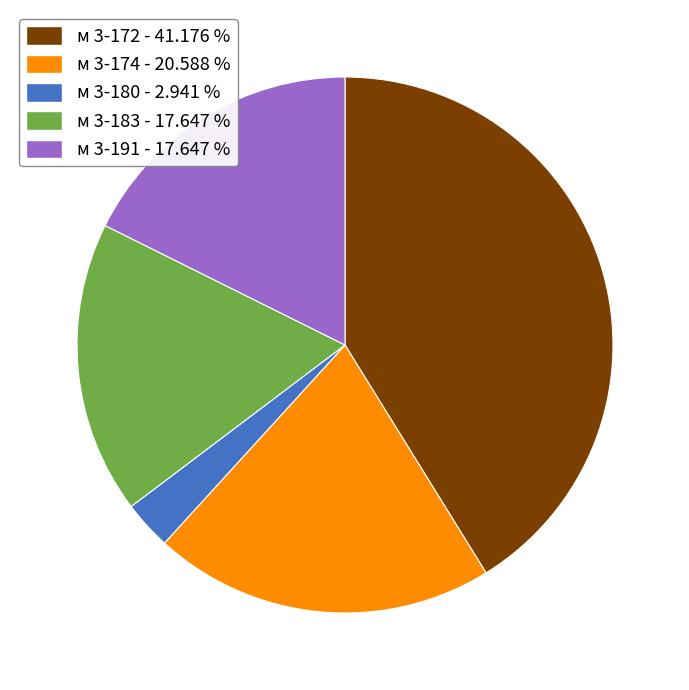

Is it true that м 3-191 is 28% of the pie?

False